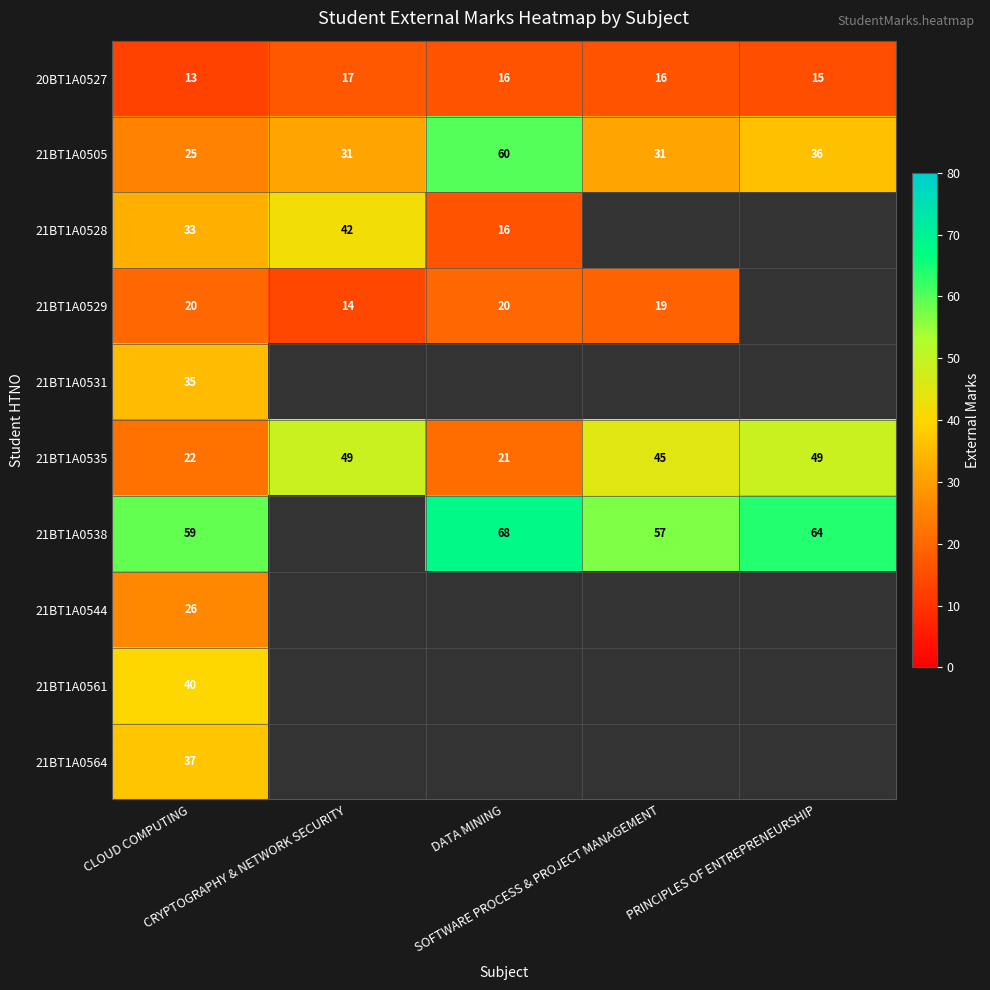

What is the maximum value shown in the chart?

68.0